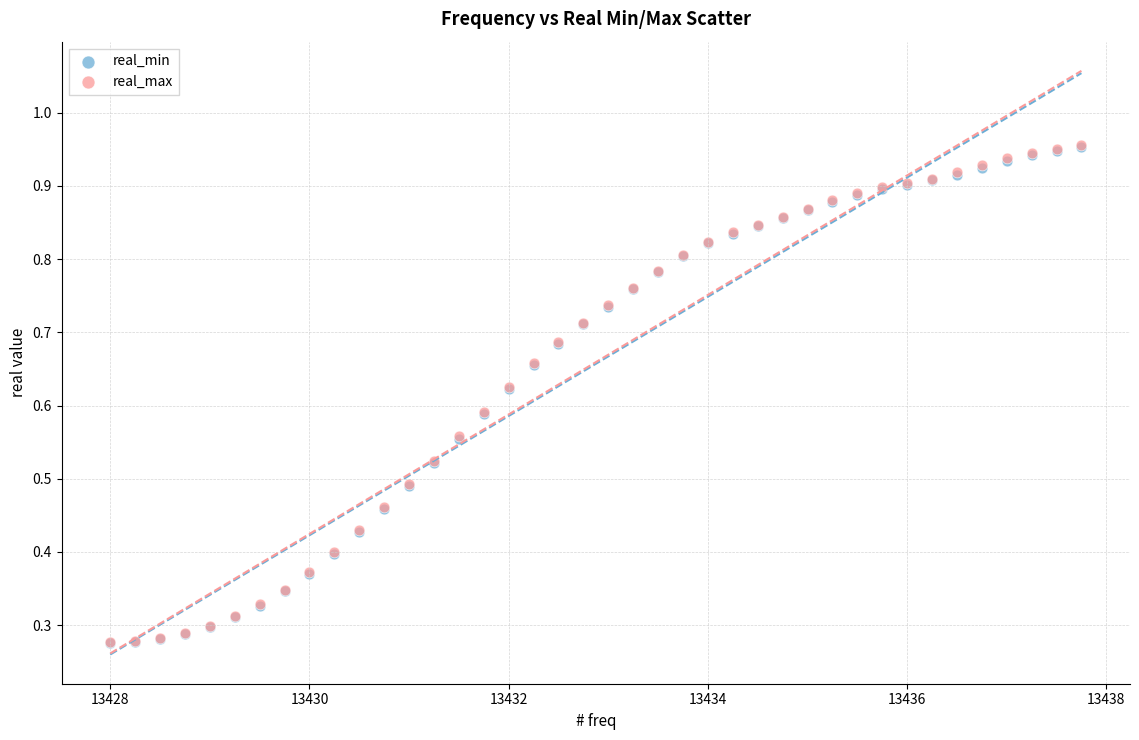

What are all the series names shown in the legend?

real_min, real_max